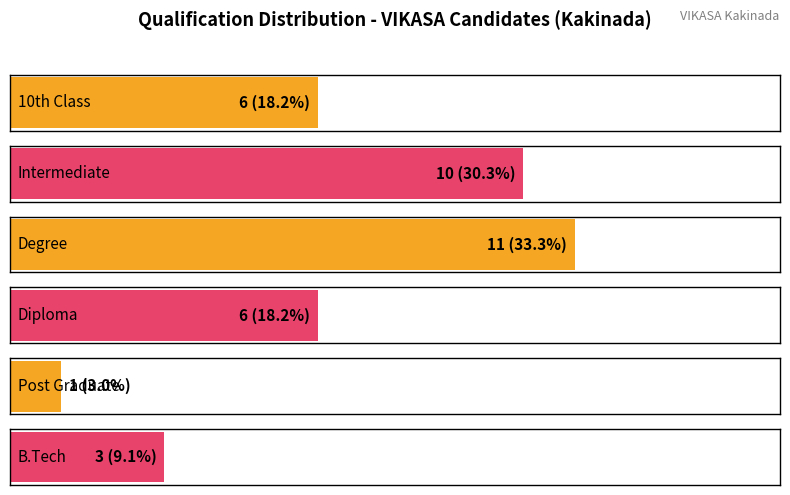

What is the minimum value shown in the chart?

1